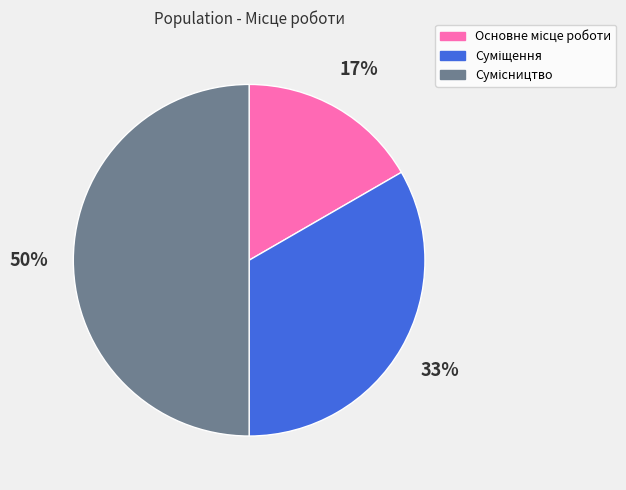

To the nearest percent, what is the average slice percentage?

33%